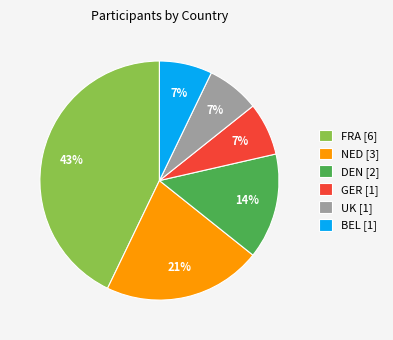

What percentage is the UK [1] slice, to the nearest percent?

7%